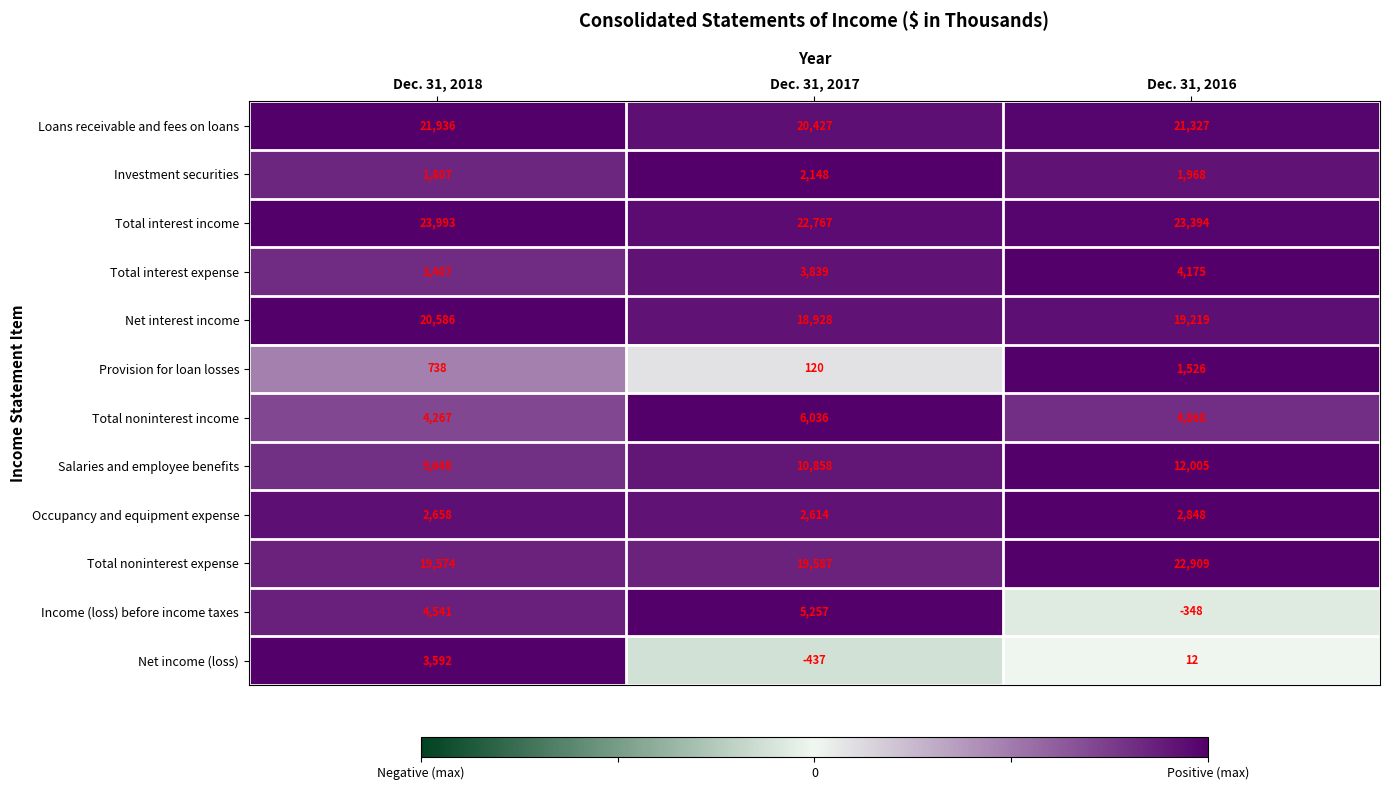

At Dec. 31, 2016, list the series in order from largest to smallest.

Total interest income, Total noninterest expense, Loans receivable and fees on loans, Net interest income, Salaries and employee benefits, Total noninterest income, Total interest expense, Occupancy and equipment expense, Investment securities, Provision for loan losses, Net income (loss), Income (loss) before income taxes